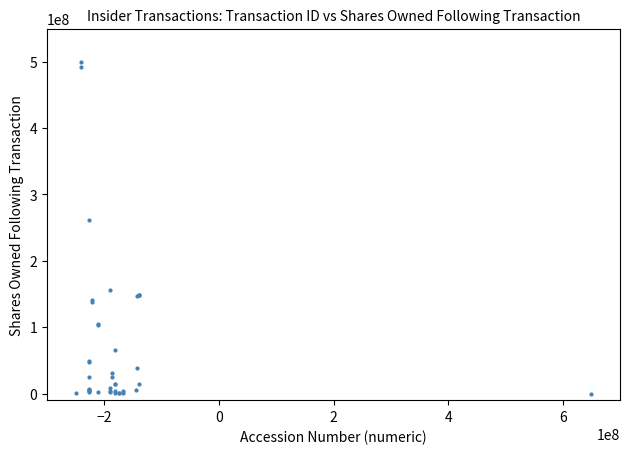

What Y value in the scatter plot is closest to 250000000?

261004773.1